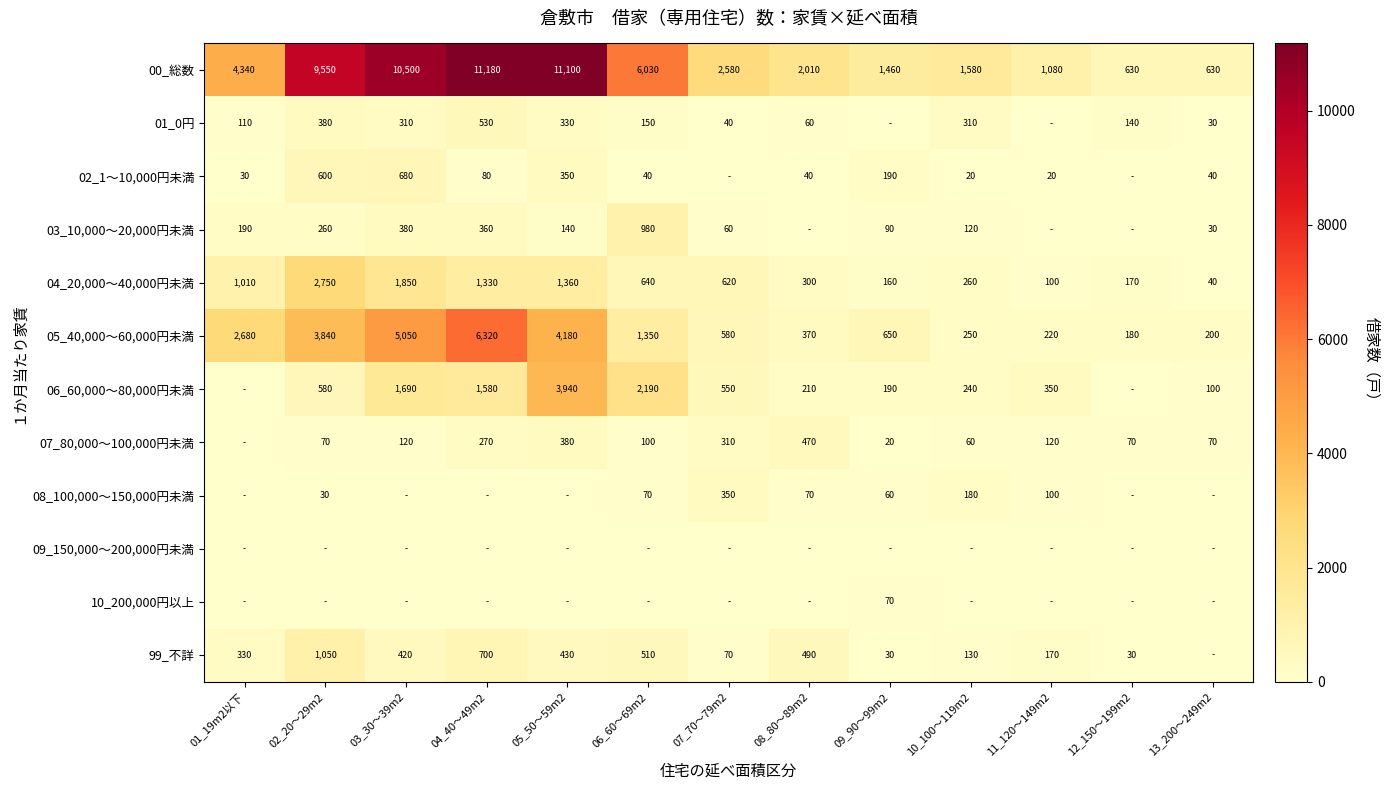

What is the sum of the 03_10,000～20,000円未満 values at 13_200～249m2 and 04_40～49m2?

390